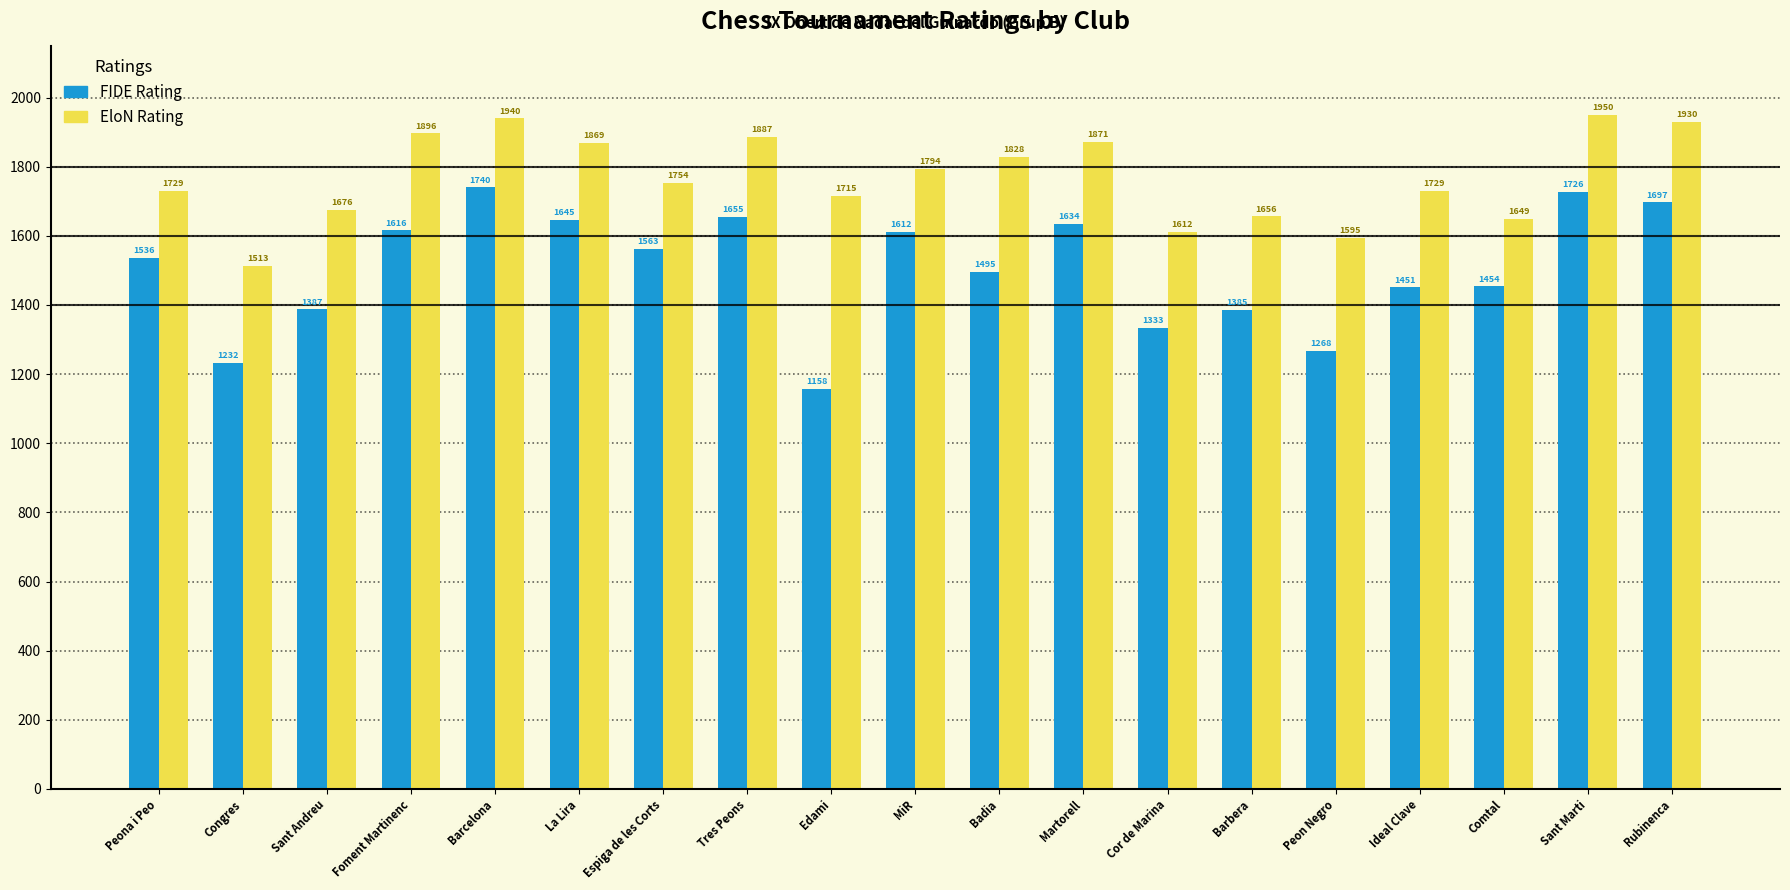

How many data points in EloN Rating are less than 1754?

9